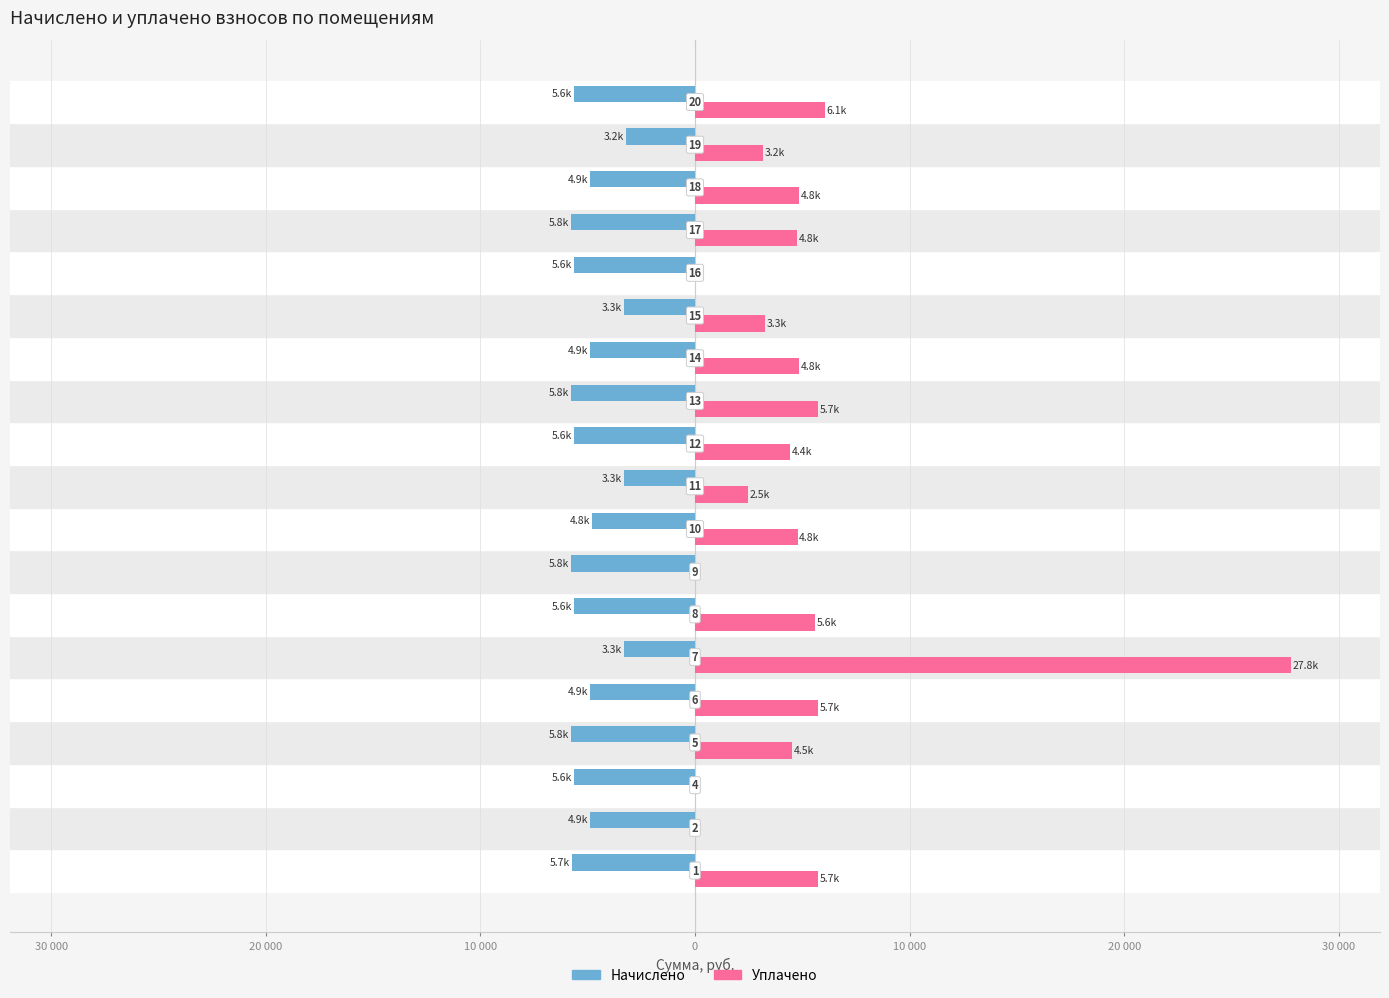

What are all the series names shown in the legend?

Начислено, Уплачено